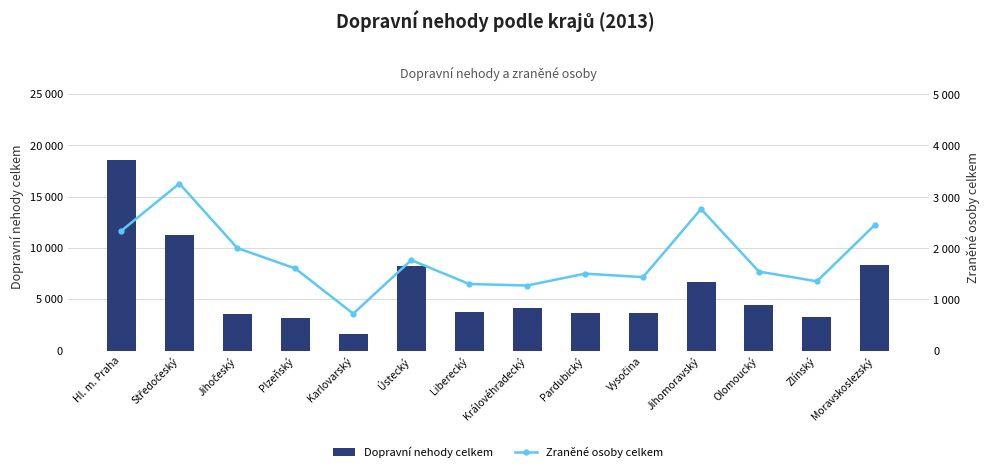

How many values in the Dopravní nehody celkem series are below 4164?

7